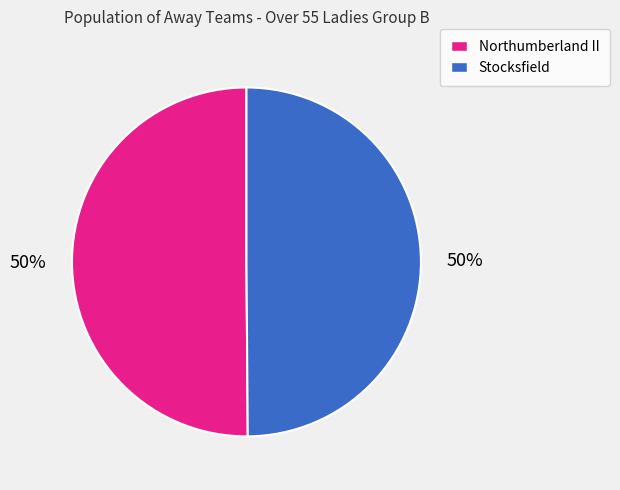

To the nearest percent, what is the combined percentage of Northumberland II and Stocksfield?

100%